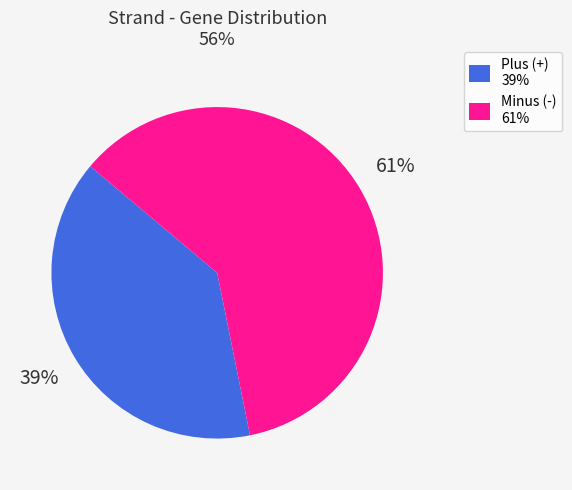

Which category accounts for the majority?

Minus (-) 61%